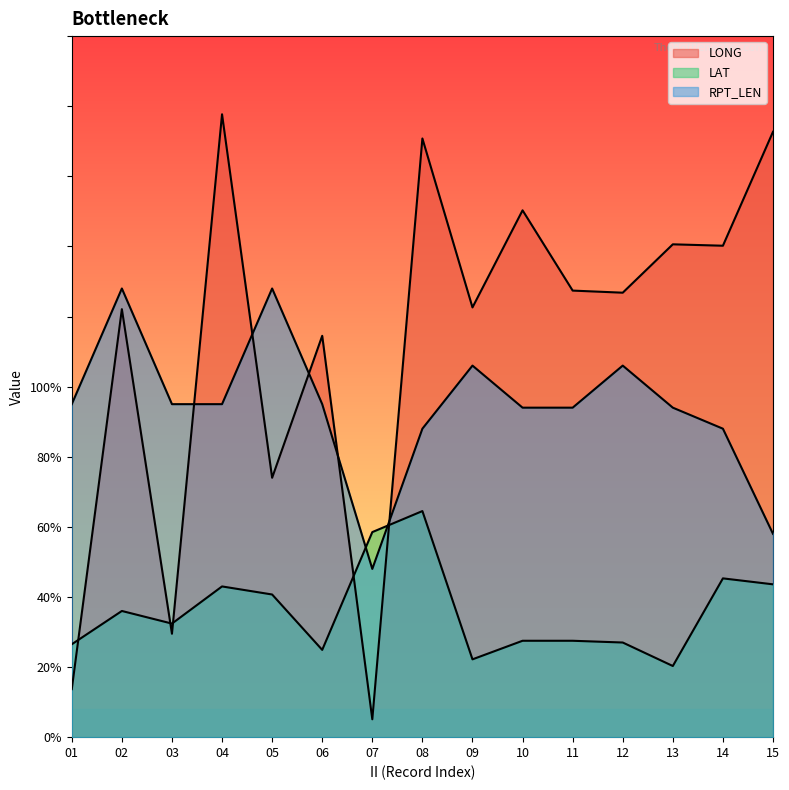

Where do LONG and RPT_LEN first cross each other?

03 and 04